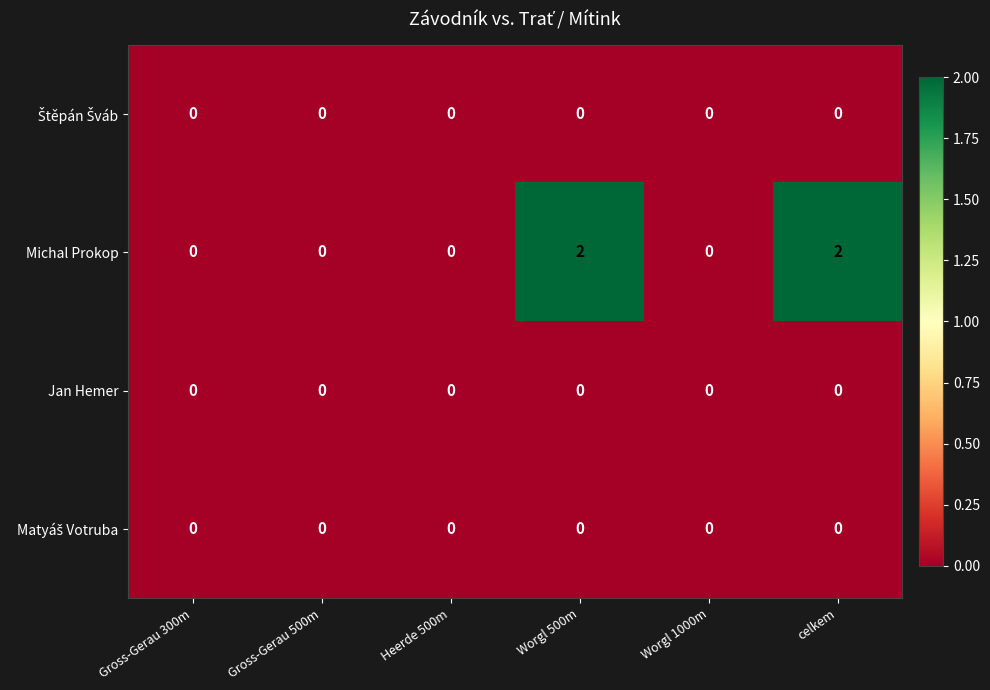

At how many categories does at least one series exceed 1?

2